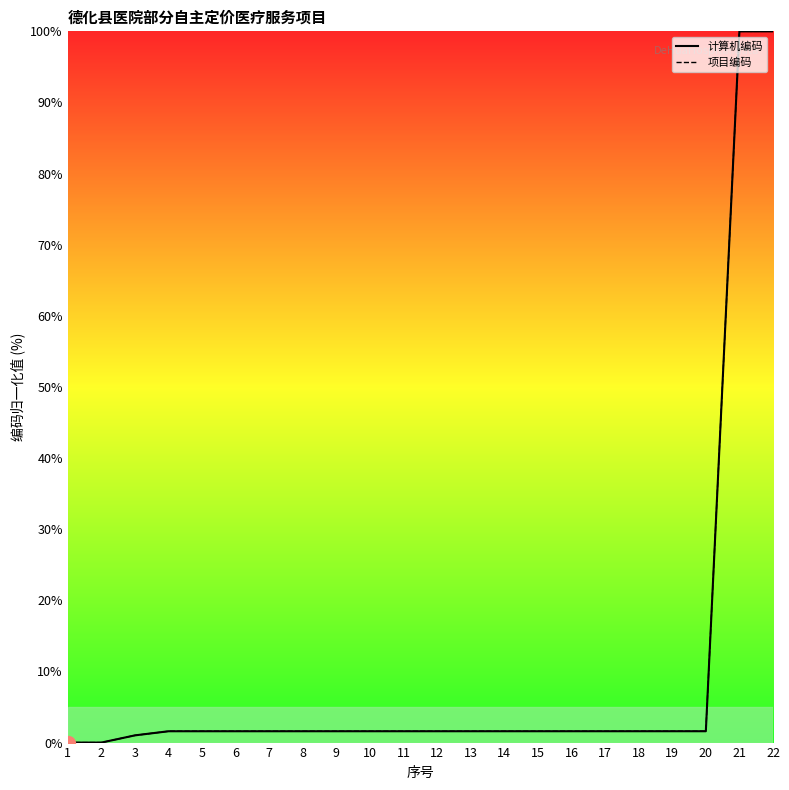

How many data points in 项目编码 are above 1?

20